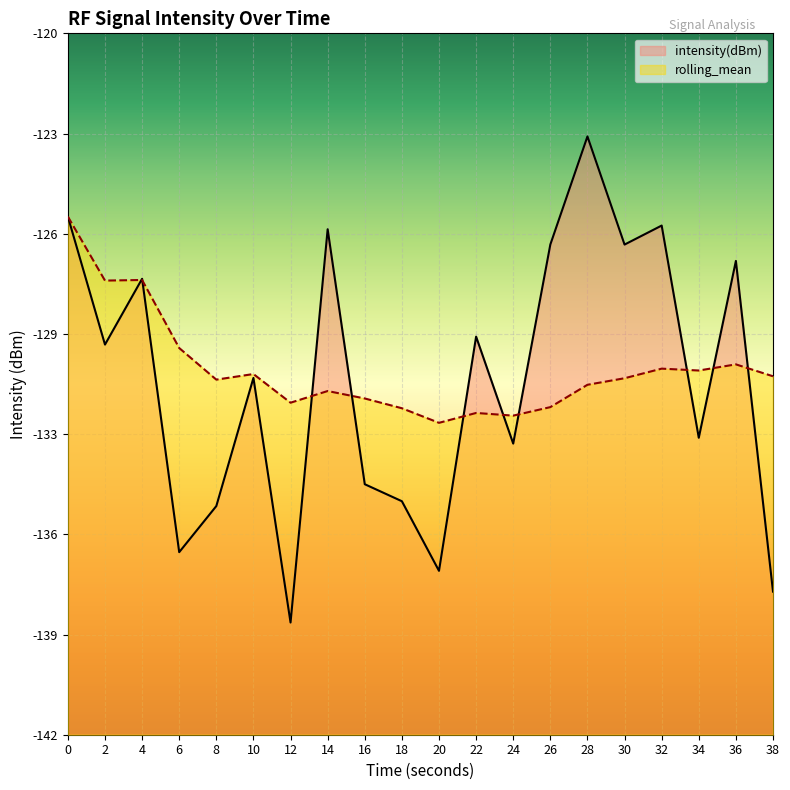

How many series are shown in this chart?

2